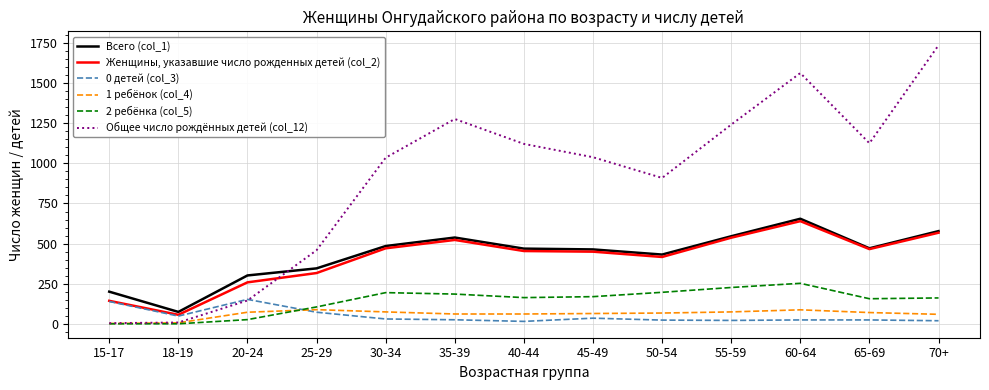

What is the highest value of the Женщины, указавшие число рожденных детей (col_2) series?

640